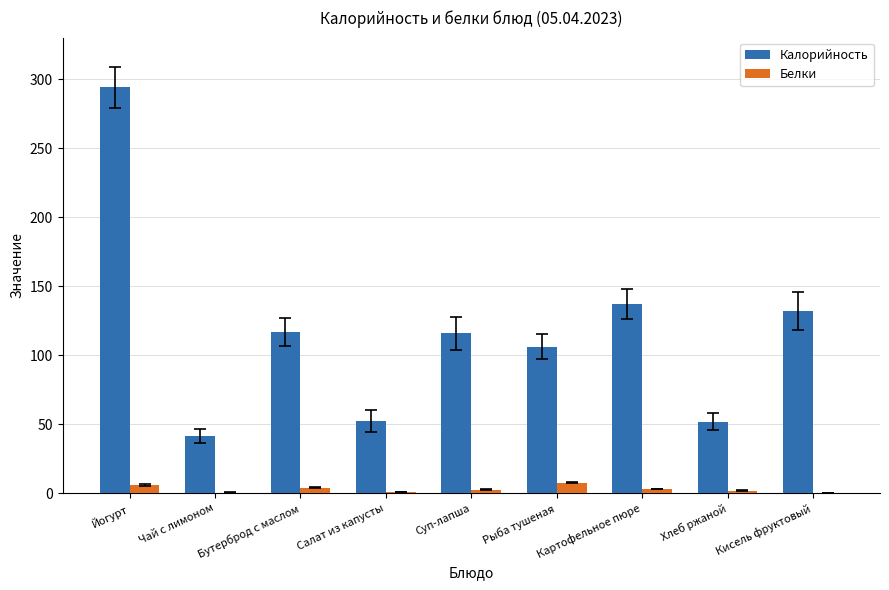

The value of Калорийность at Рыба тушеная is 178.0. True or false?

False